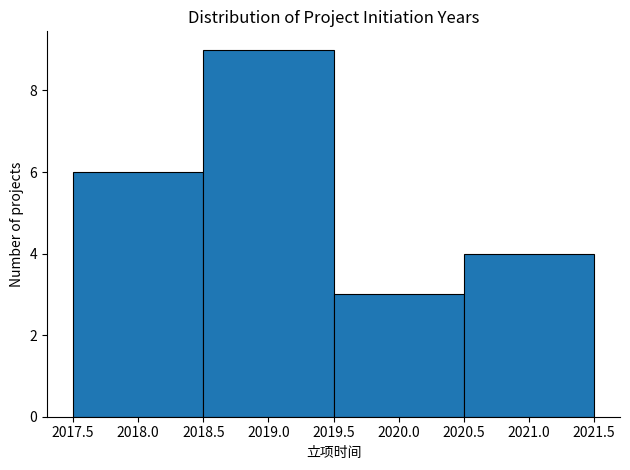

Which range on the x-axis has the tallest bar?

2018.5 to 2019.5